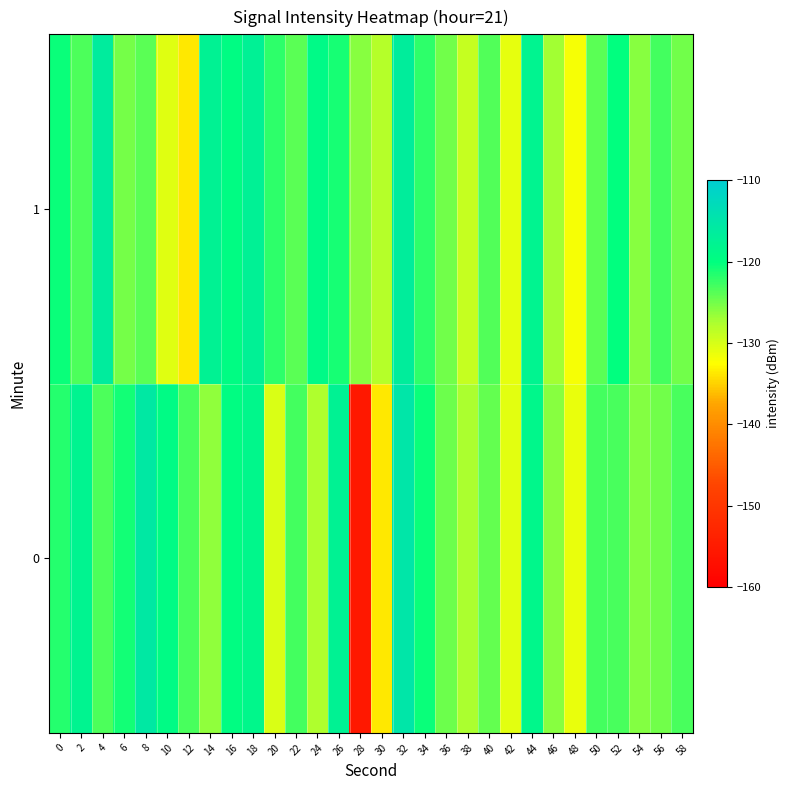

Rank the series at 38 from lowest to highest value.

1, 0